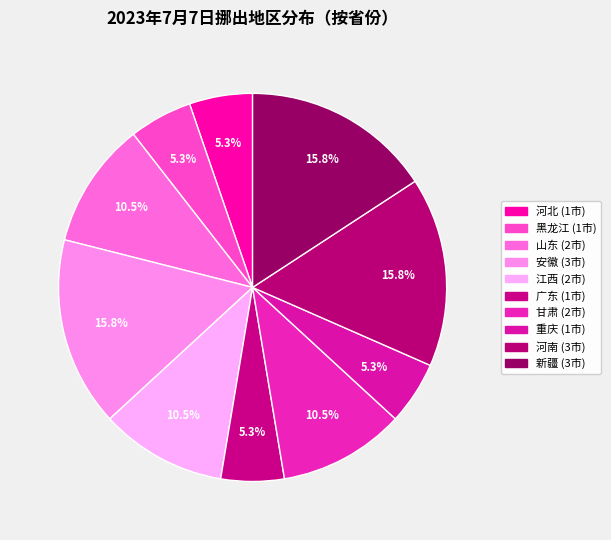

True or false: 河南 accounts for 3% of the total.

False